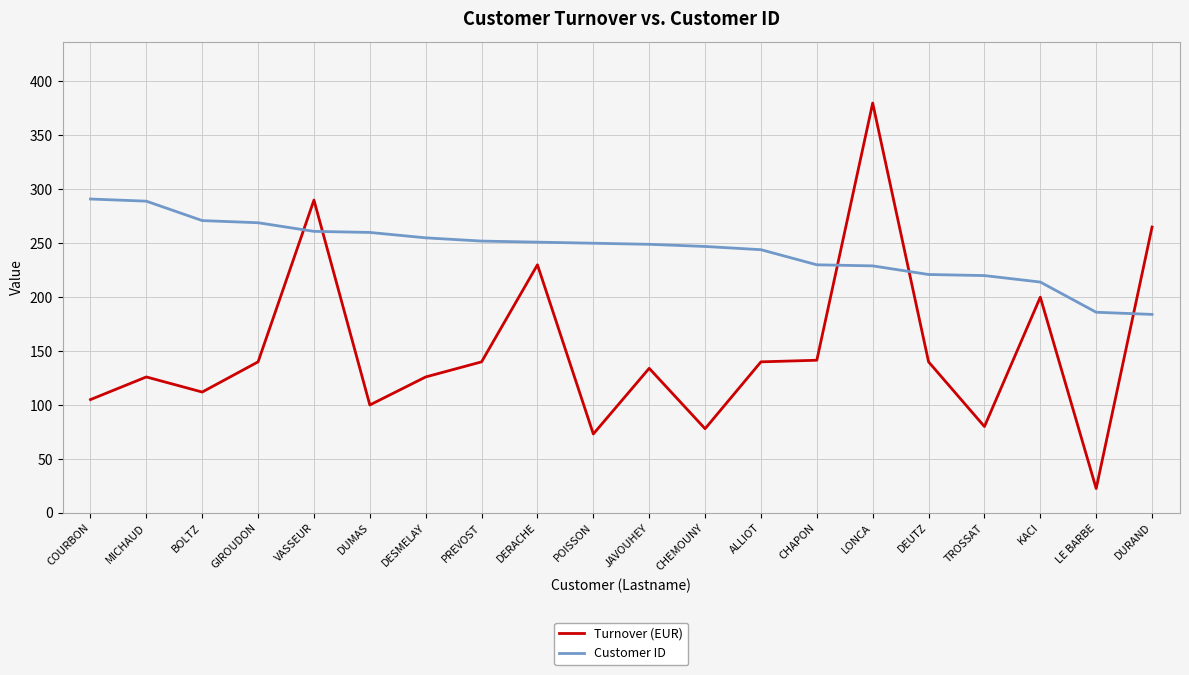

Rank the series by their maximum value, from highest to lowest.

Turnover (EUR), Customer ID